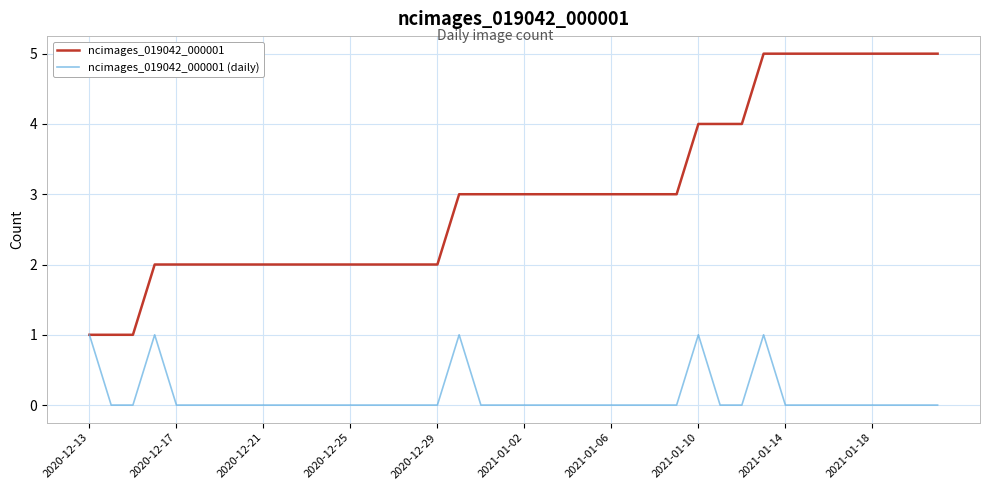

Which series has the widest spread of values?

ncimages_019042_000001